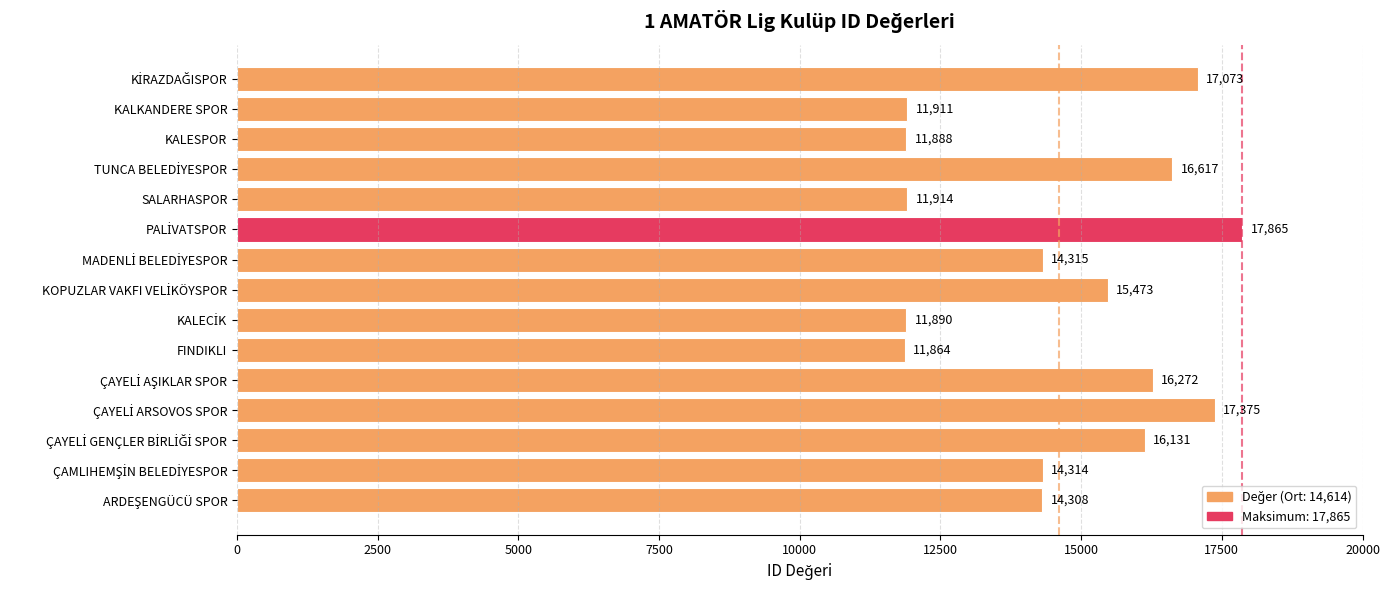

The chart shows a value of 11888 at KALESPOR. True or false?

True